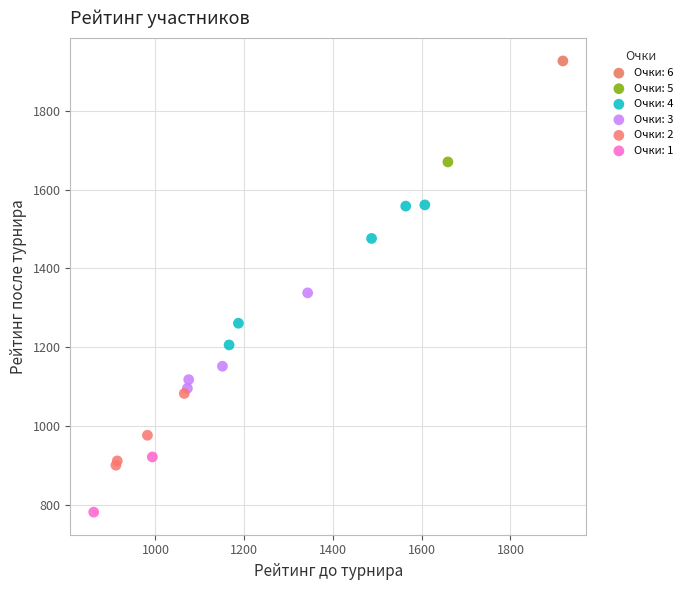

What are all the series names shown in the legend?

Очки: 6, Очки: 5, Очки: 4, Очки: 3, Очки: 2, Очки: 1